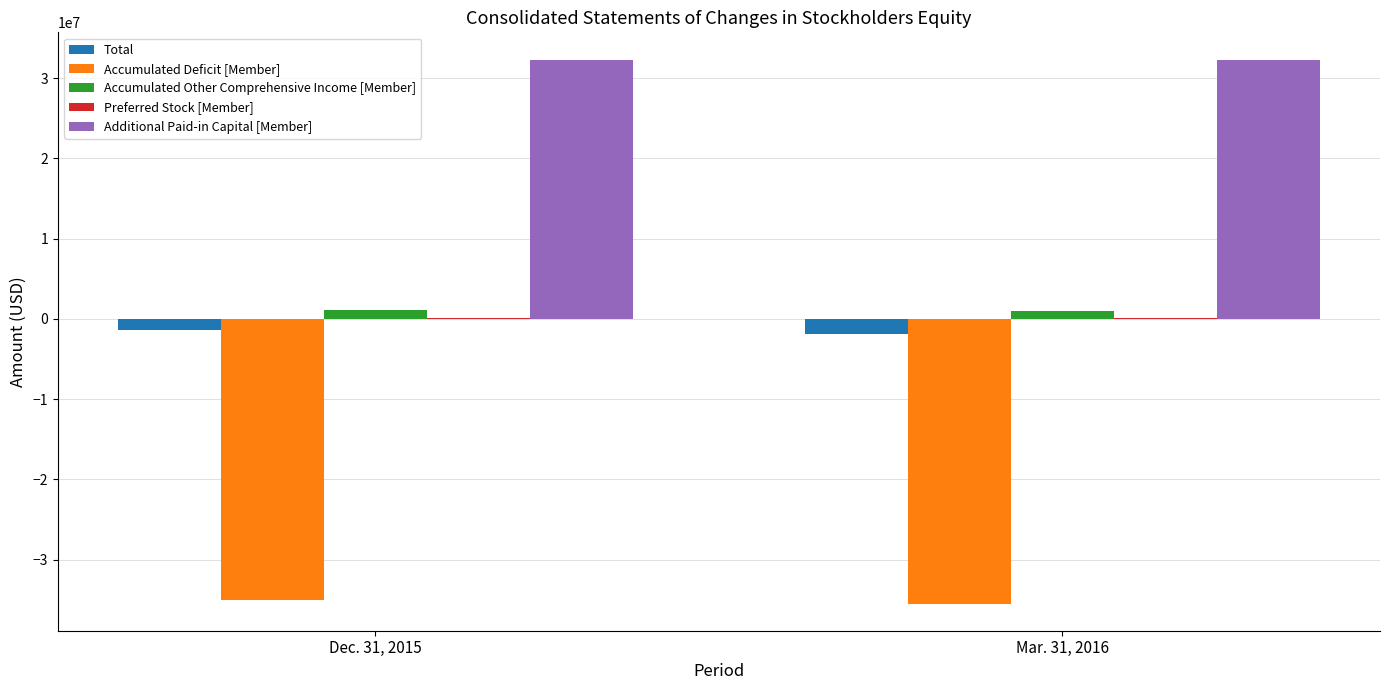

Is the value of Total at Dec. 31, 2015 greater than the value of Accumulated Other Comprehensive Income [Member] at Mar. 31, 2016?

No